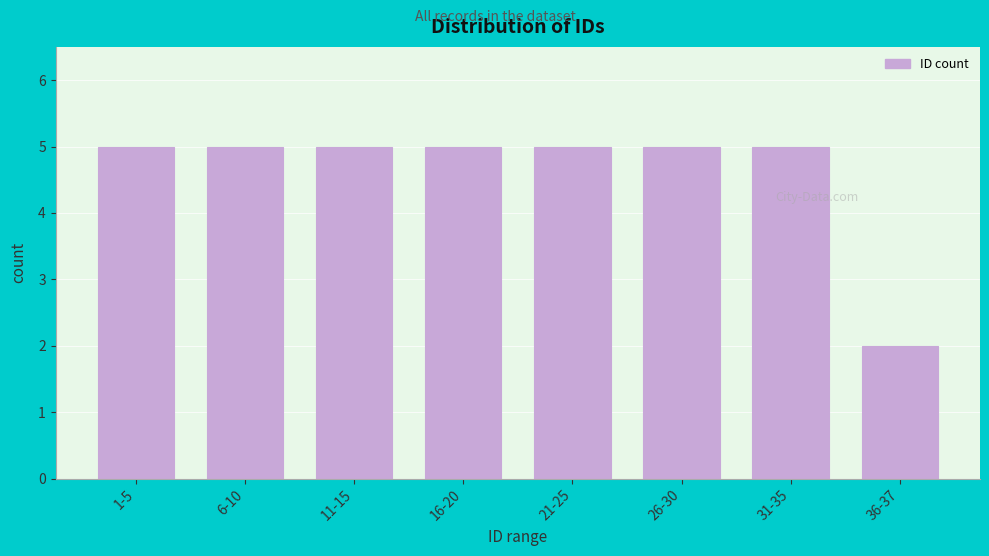

Reading left to right, transcribe all the data shown in this chart.

1-5=5	6-10=5	11-15=5	16-20=5	21-25=5	26-30=5	31-35=5	36-37=2